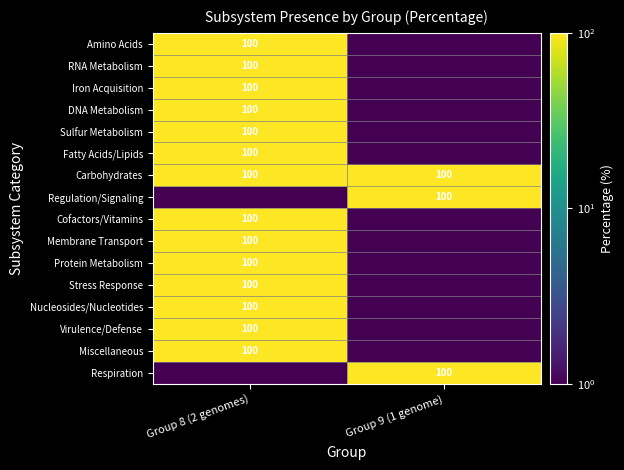

The Stress Response series shows 100.0 at Group 8 (2 genomes). True or false?

True